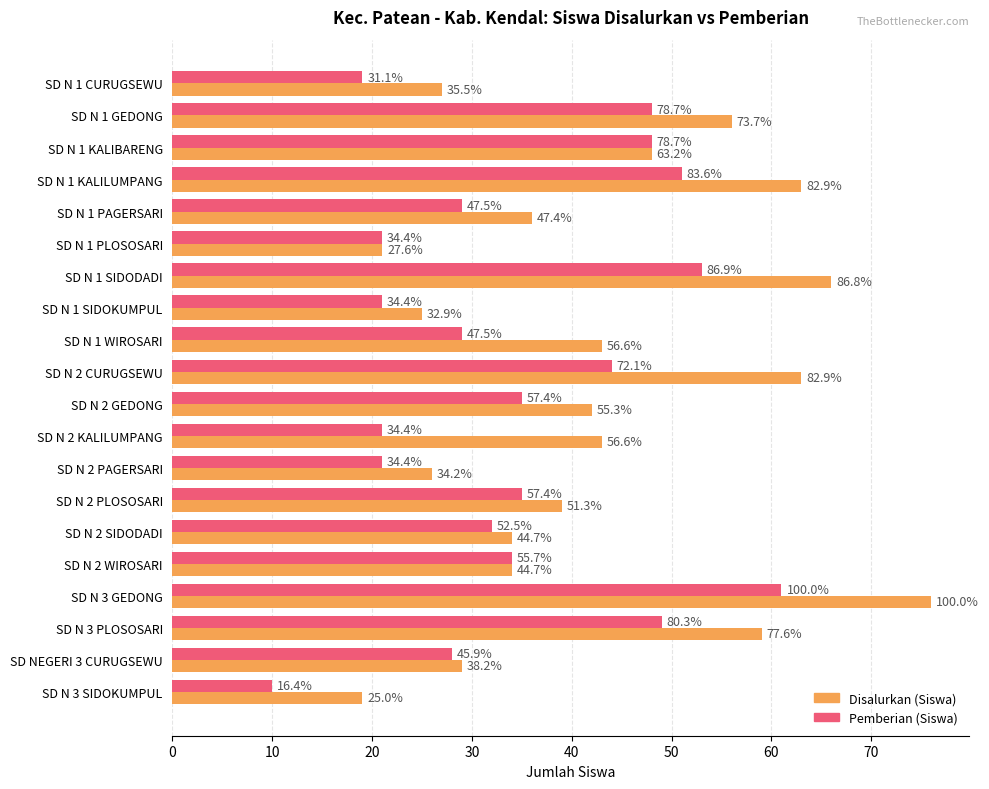

What are all the series names shown in the legend?

Disalurkan (Siswa), Pemberian (Siswa)